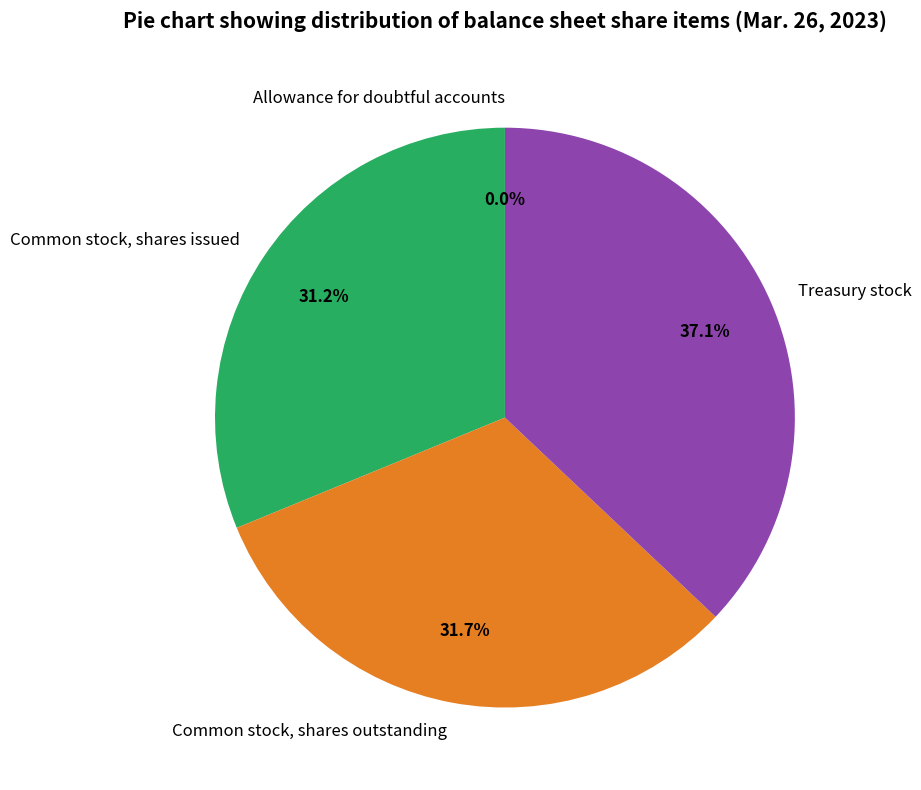

Which category has the biggest portion of the pie?

Treasury stock